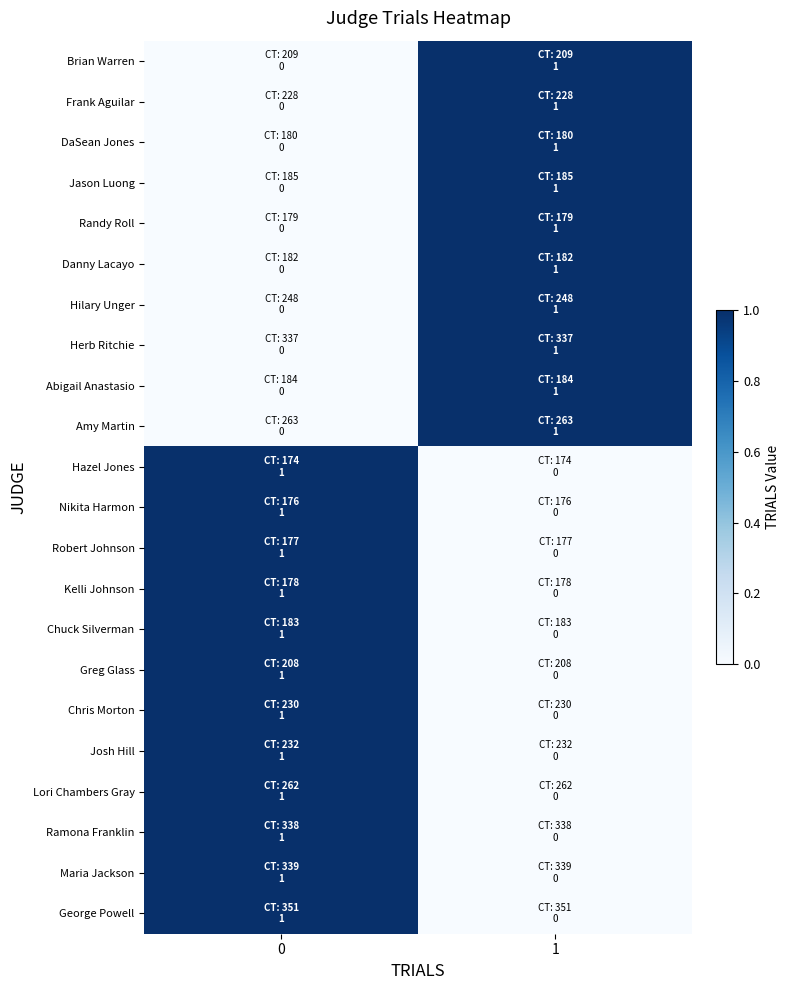

Reading right to left, list all the values displayed in this chart.

Brian Warren: 1=1	0=0
Frank Aguilar: 1=1	0=0
DaSean Jones: 1=1	0=0
Jason Luong: 1=1	0=0
Randy Roll: 1=1	0=0
Danny Lacayo: 1=1	0=0
Hilary Unger: 1=1	0=0
Herb Ritchie: 1=1	0=0
Abigail Anastasio: 1=1	0=0
Amy Martin: 1=1	0=0
Hazel Jones: 1=0	0=1
Nikita Harmon: 1=0	0=1
Robert Johnson: 1=0	0=1
Kelli Johnson: 1=0	0=1
Chuck Silverman: 1=0	0=1
Greg Glass: 1=0	0=1
Chris Morton: 1=0	0=1
Josh Hill: 1=0	0=1
Lori Chambers Gray: 1=0	0=1
Ramona Franklin: 1=0	0=1
Maria Jackson: 1=0	0=1
George Powell: 1=0	0=1